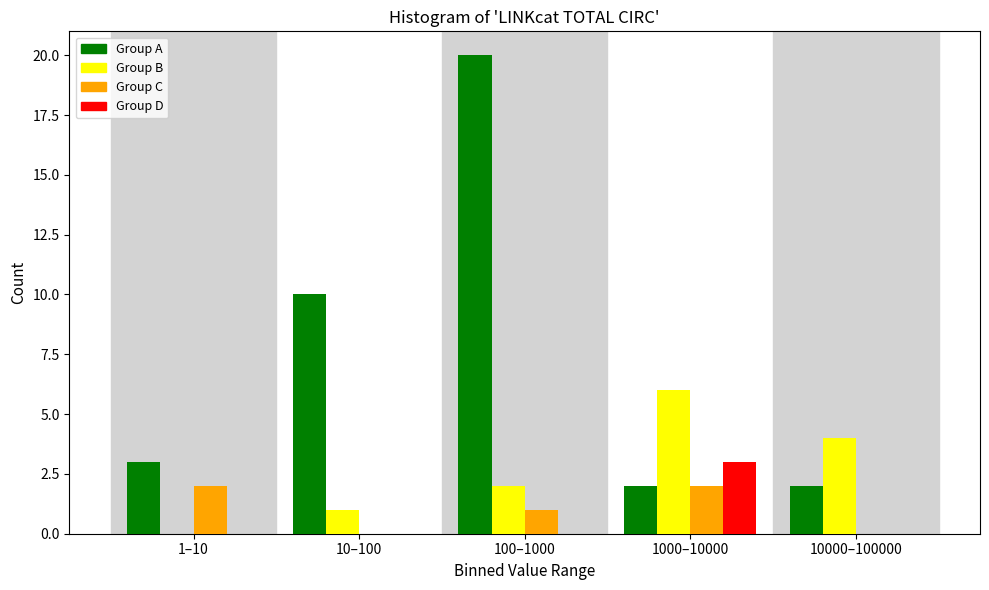

Reading left to right, what are all the values shown in this chart?

Group A: 1–10=3	10–100=10	100–1000=20	1000–10000=2	10000–100000=2
Group B: 1–10=0	10–100=1	100–1000=2	1000–10000=6	10000–100000=4
Group C: 1–10=2	10–100=0	100–1000=1	1000–10000=2	10000–100000=0
Group D: 1–10=0	10–100=0	100–1000=0	1000–10000=3	10000–100000=0